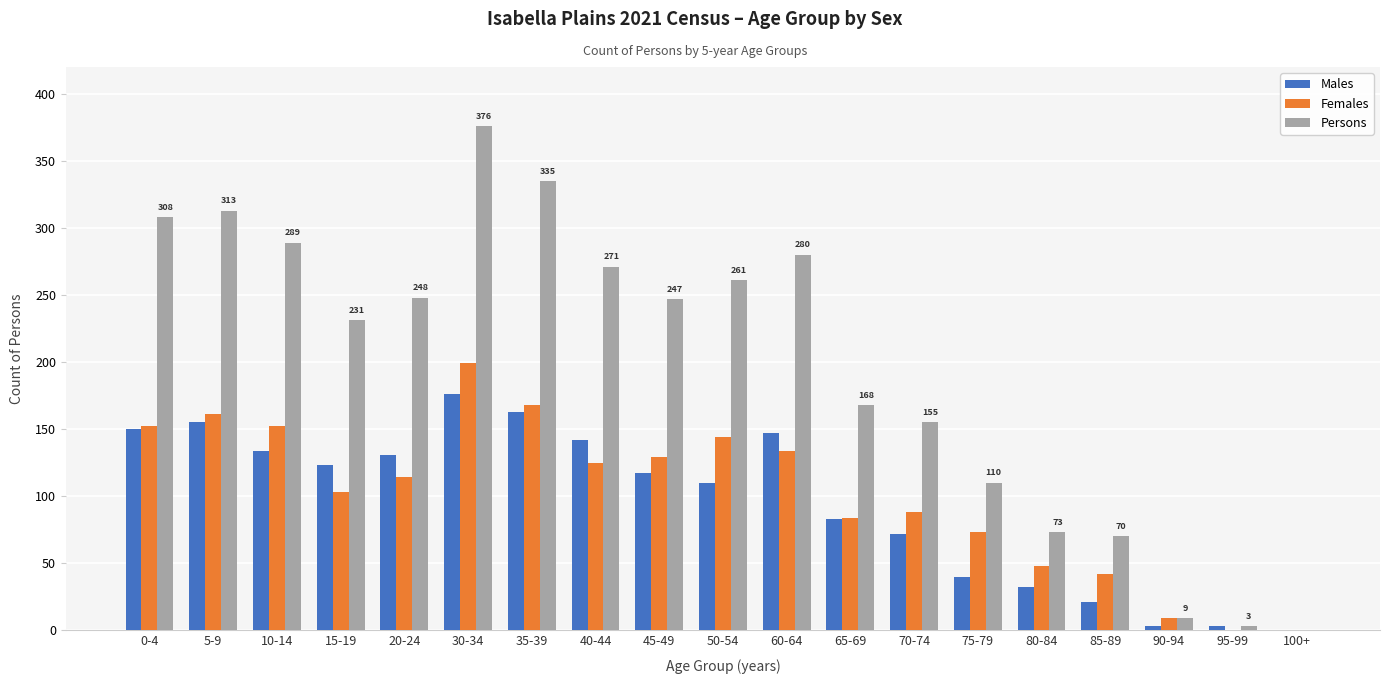

What are all the series names shown in the legend?

Males, Females, Persons